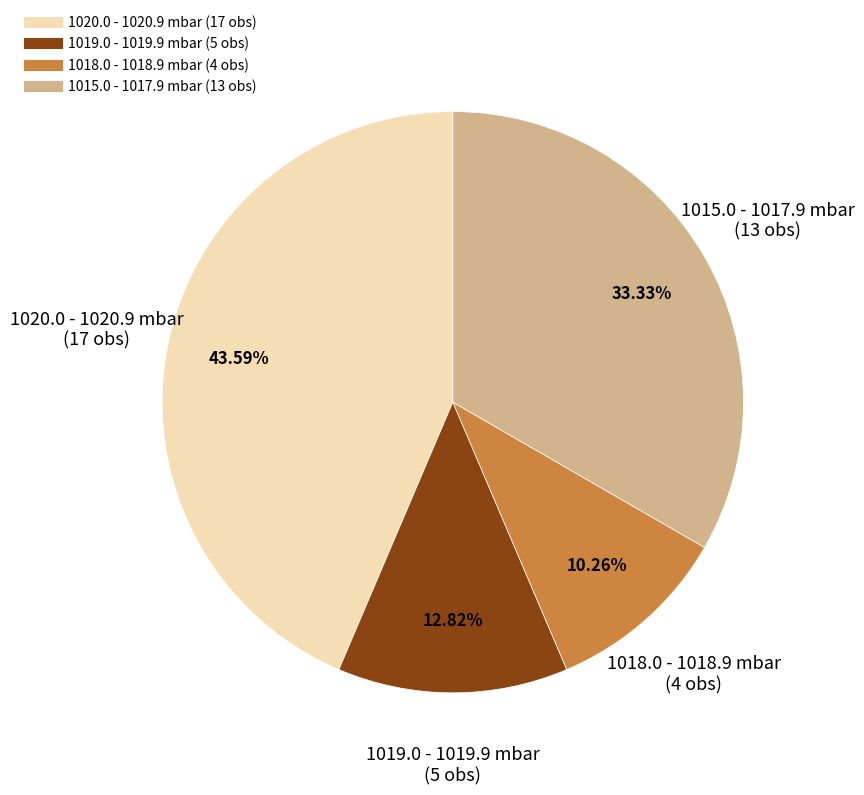

How many segments does this pie chart have?

4